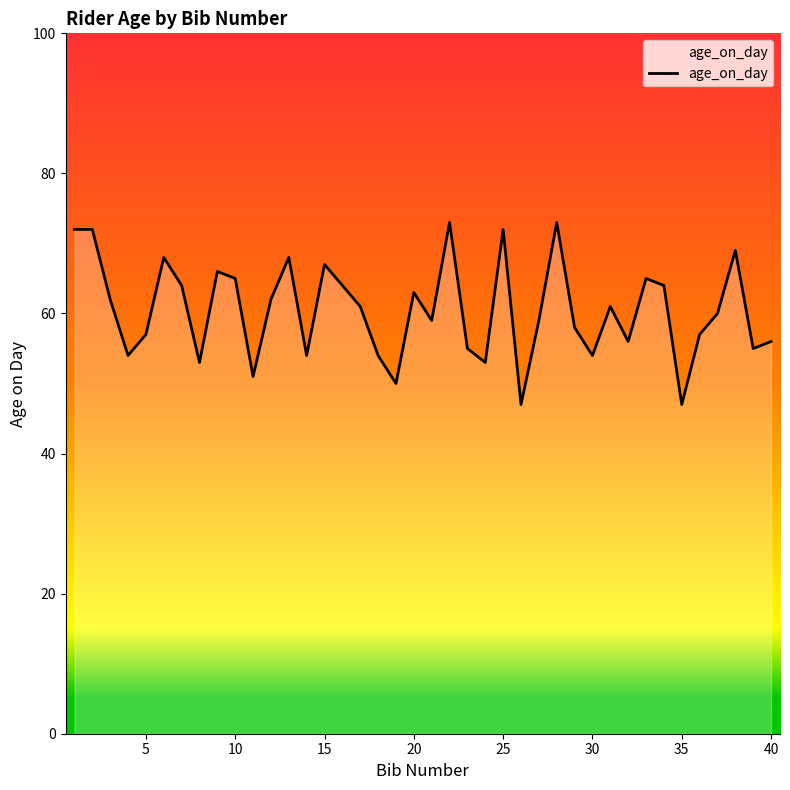

What is the smallest value displayed?

47